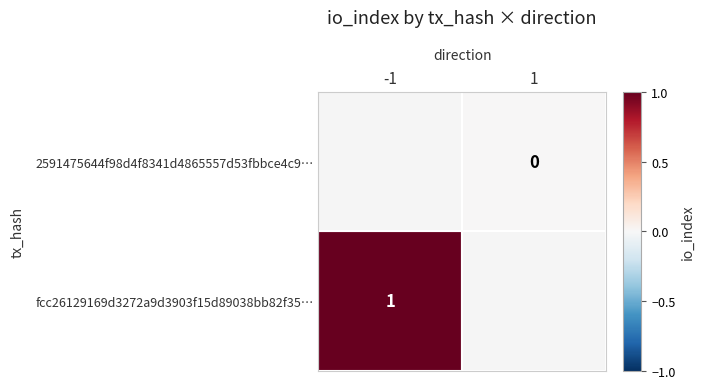

How many data points does each series have?

2